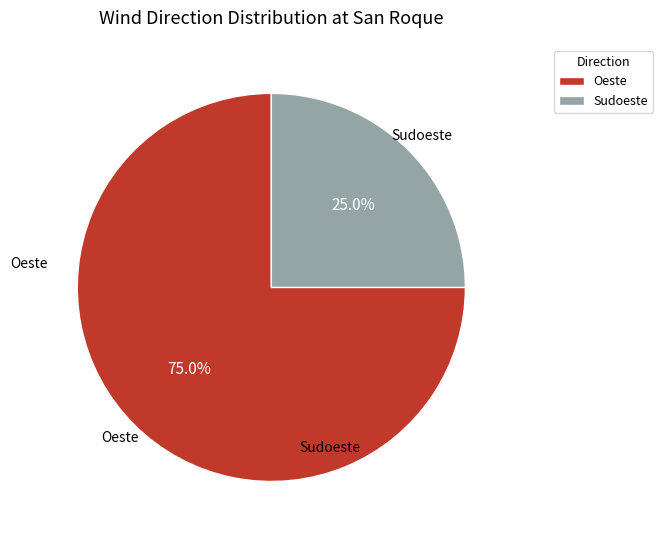

What is the smallest slice in the pie chart?

Sudoeste